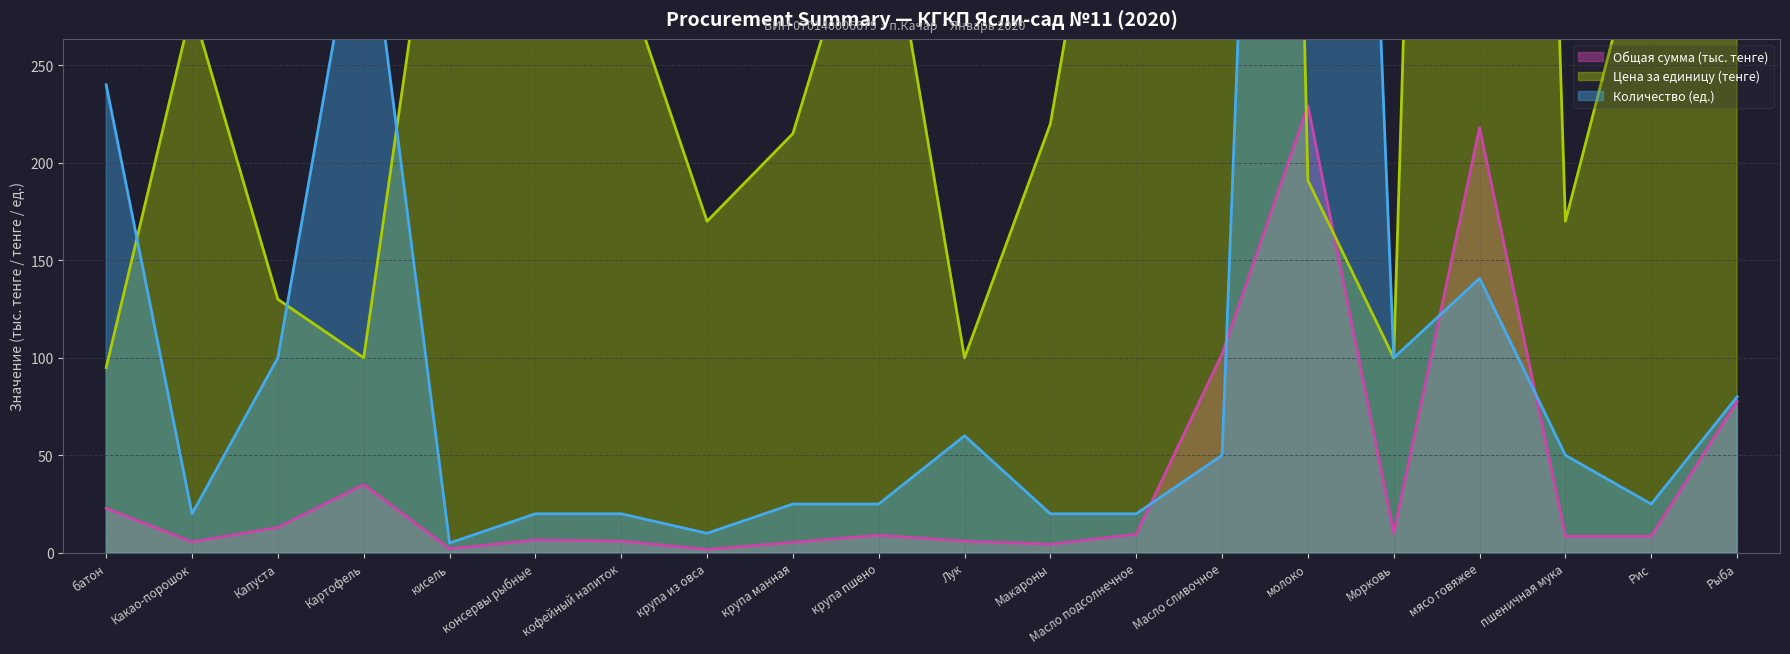

What is the total value across all series at Масло сливочное?

2192.0